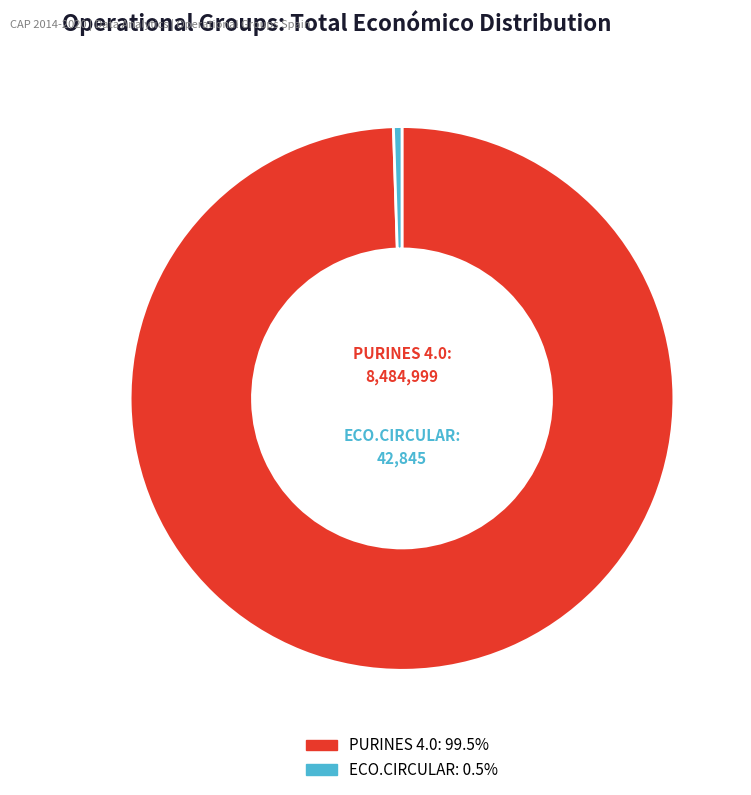

How many slices are in this pie chart?

2